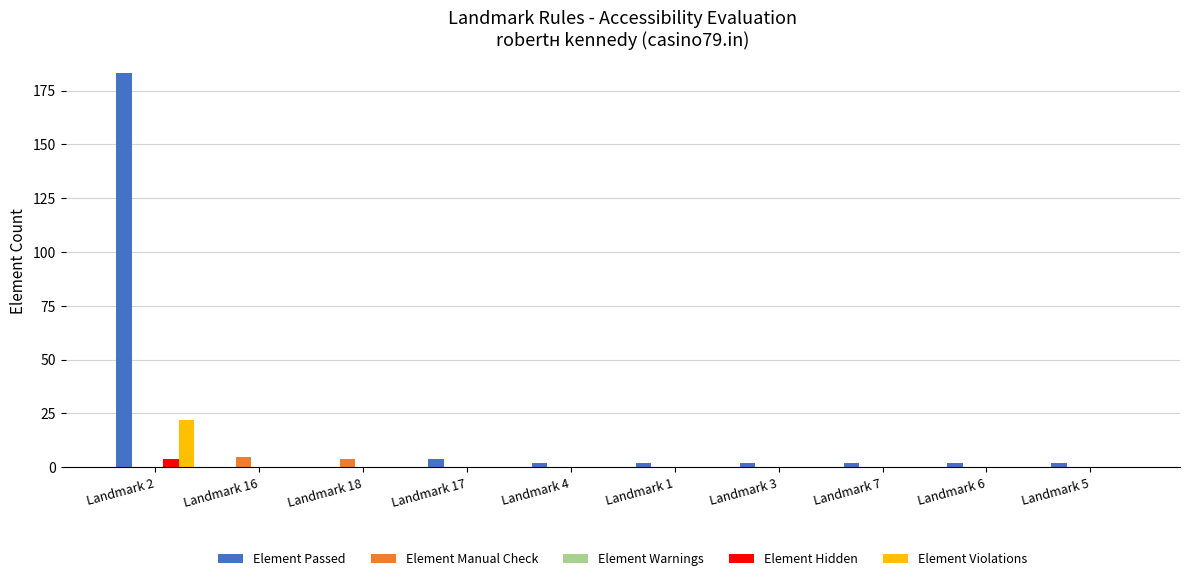

The value of Element Violations at Landmark 6 is 0. True or false?

True